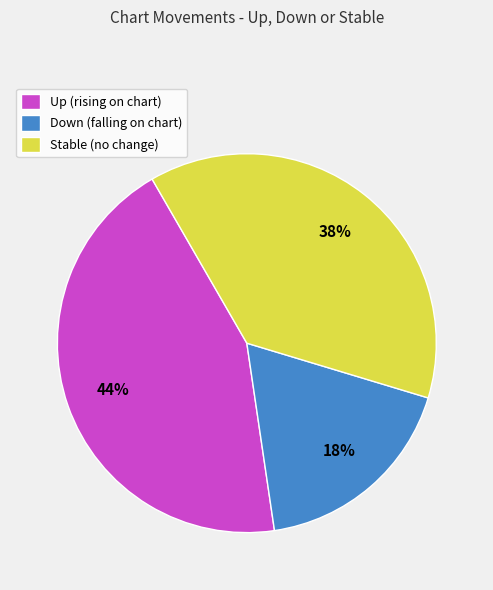

To the nearest percent, what is the difference between the largest and smallest slice percentages?

26%